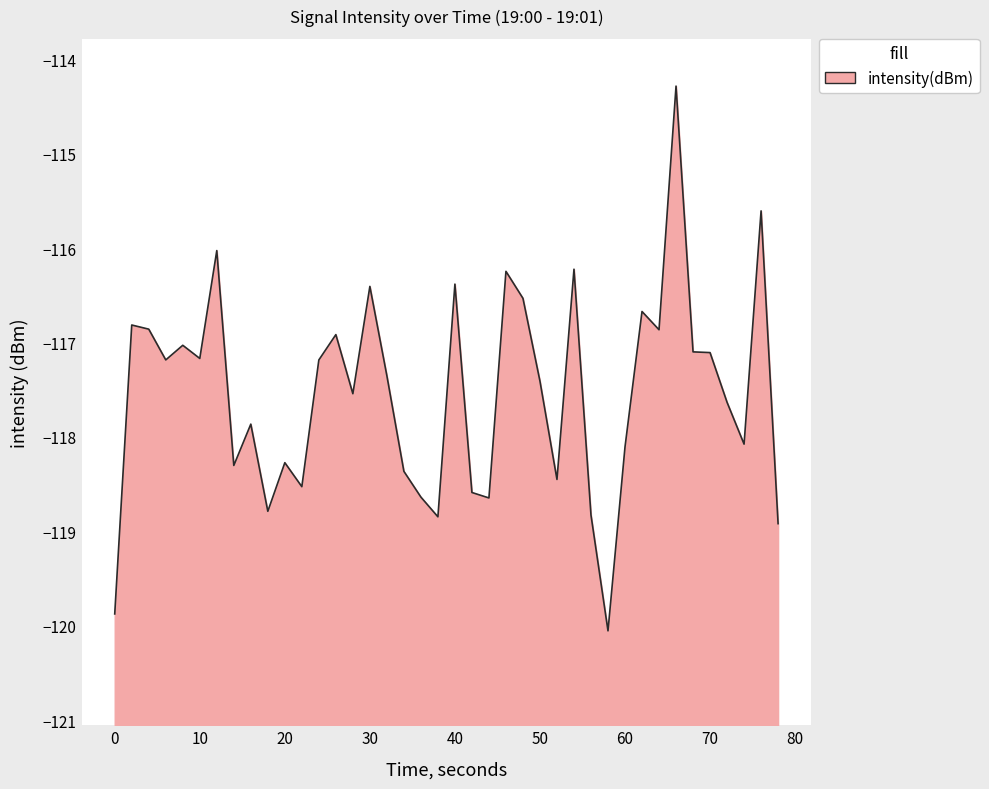

What is the value of the 33rd point from the left?

-116.9